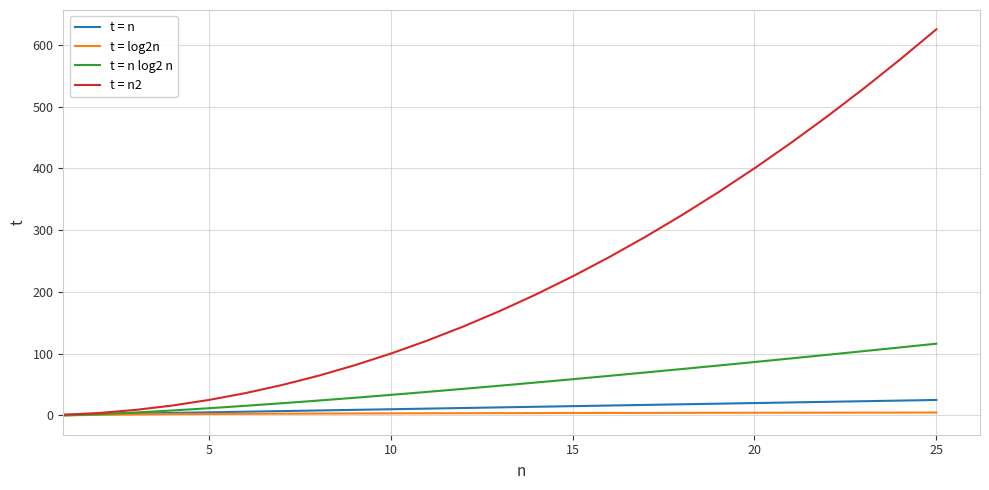

What is the greatest value displayed?

625.0